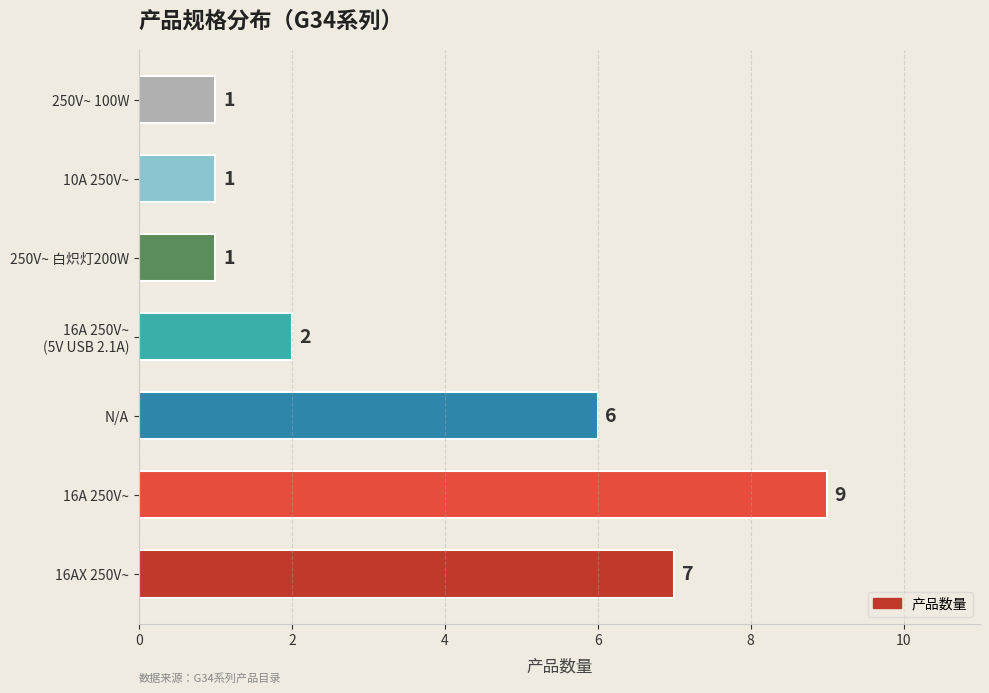

At which label is the value closest to 5?

N/A